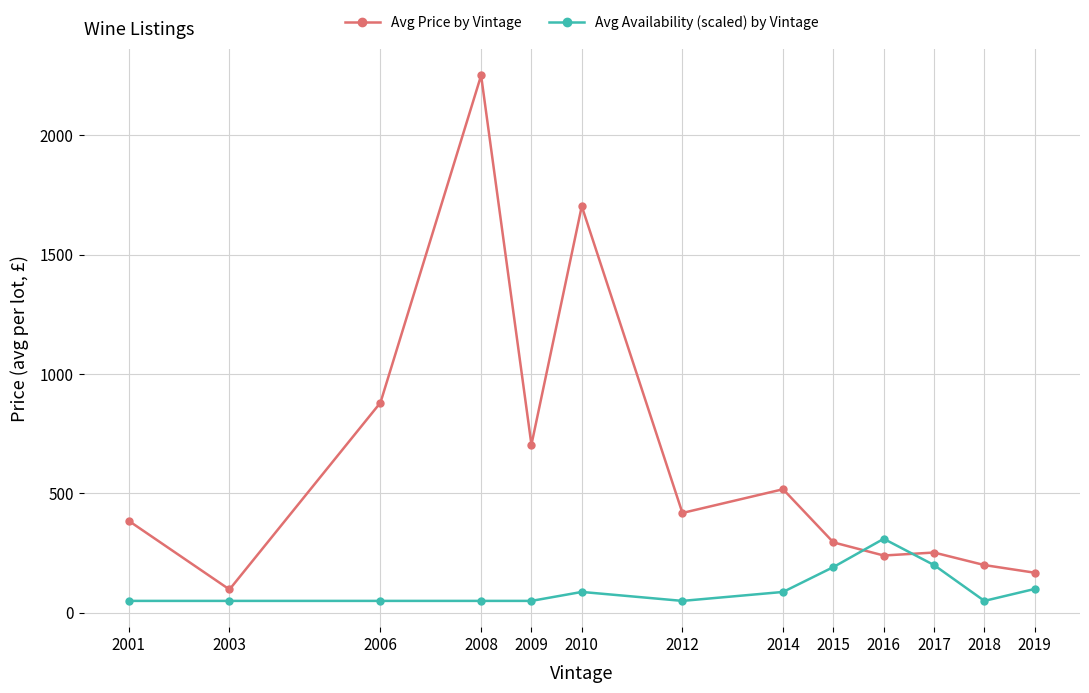

What is the minimum value for Avg Availability (scaled) by Vintage?

50.0